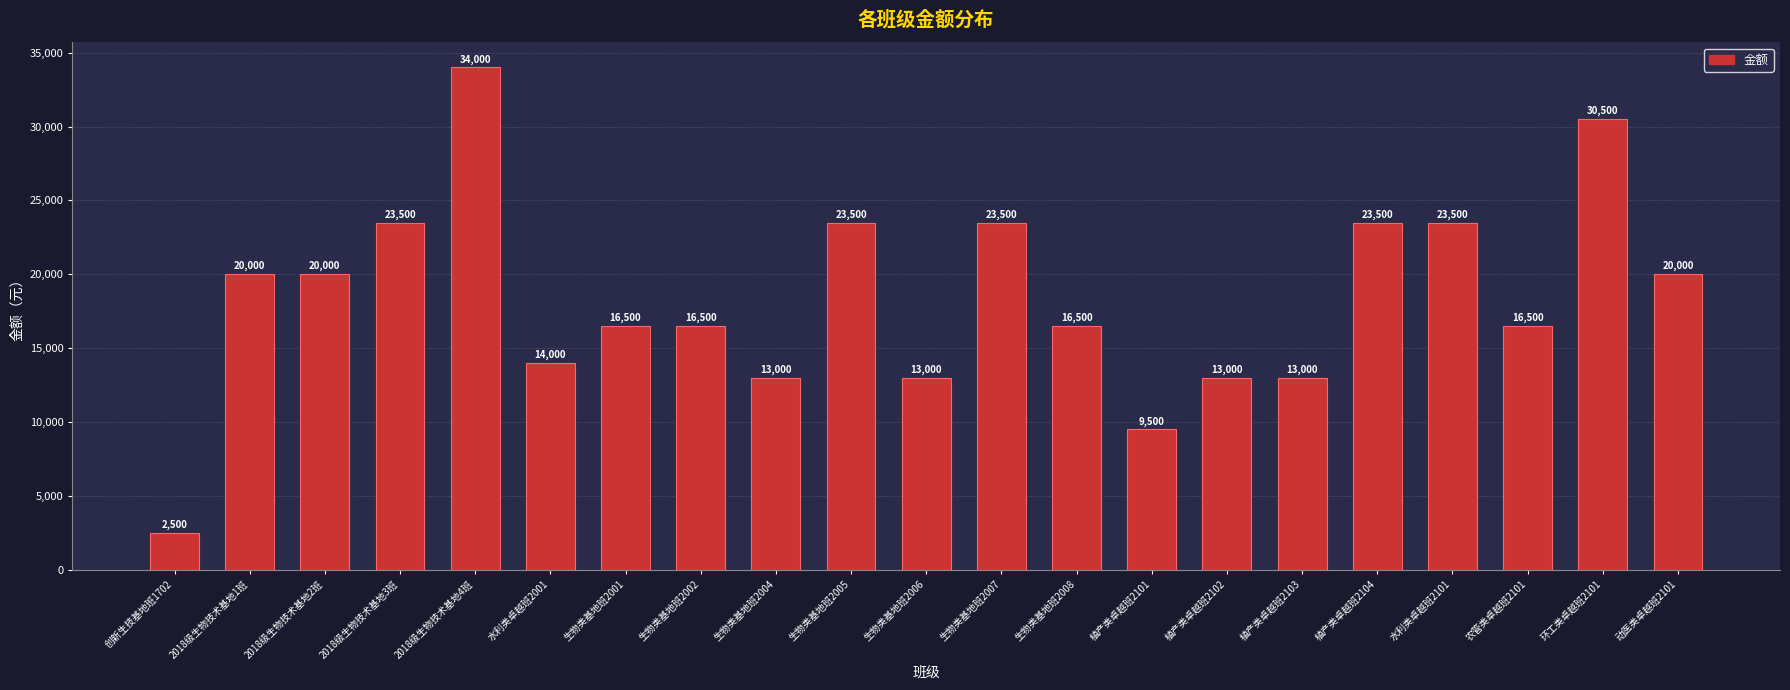

Which label corresponds to the largest value in the chart?

2018级生物技术基地4班